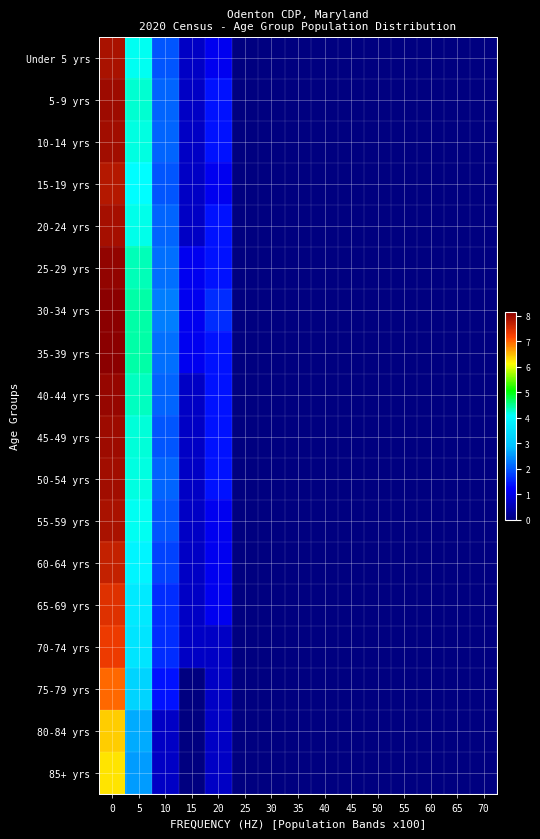

Between 40 and 15, which is larger?

15